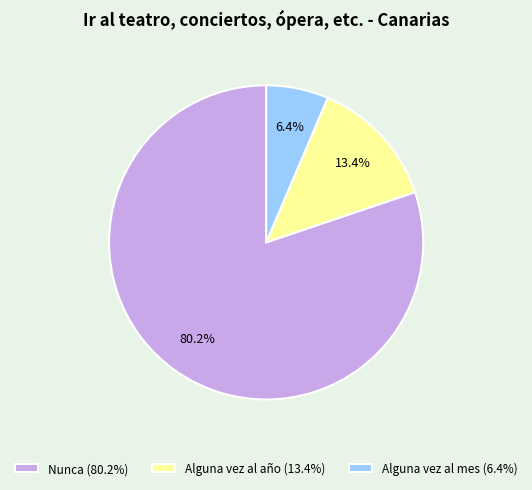

Rank the categories by value from highest to lowest.

Nunca, Alguna vez al año, Alguna vez al mes